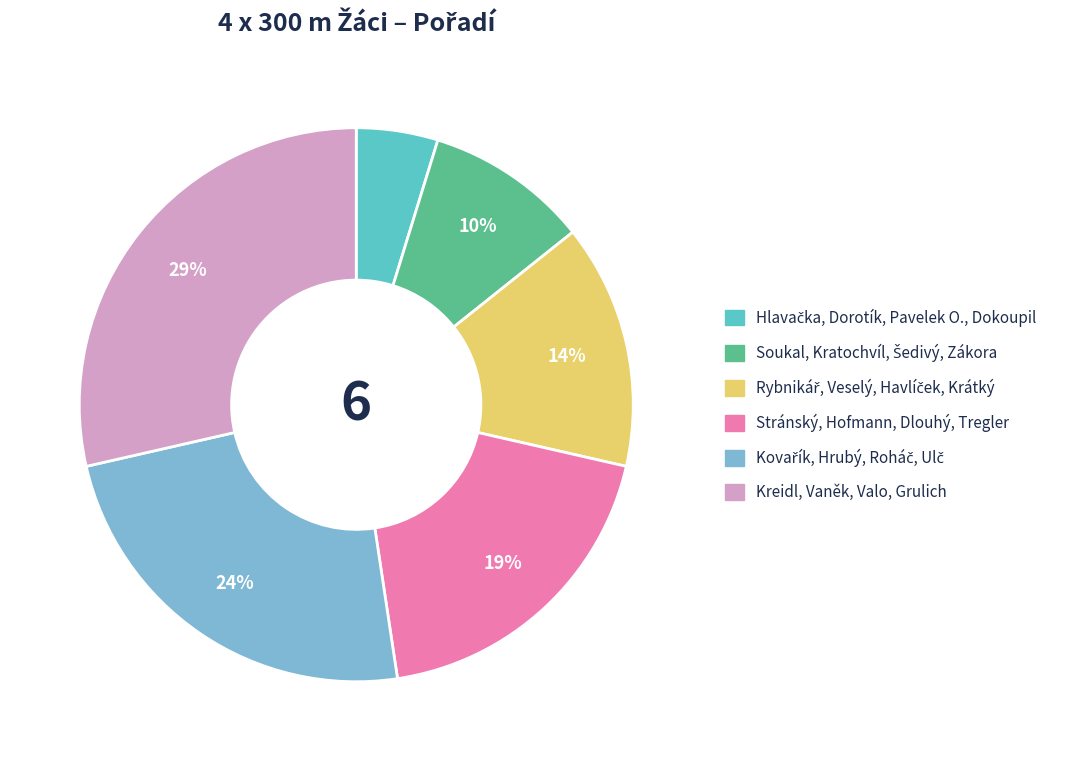

How many slices are in this pie chart?

6